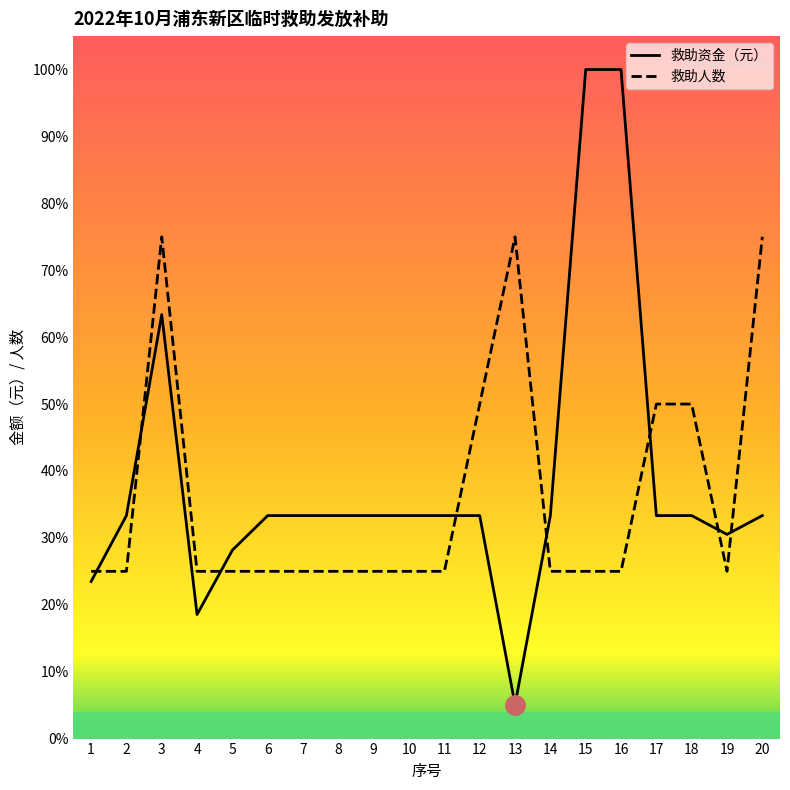

What is the spread (max minus min) of values at 15?

75.0